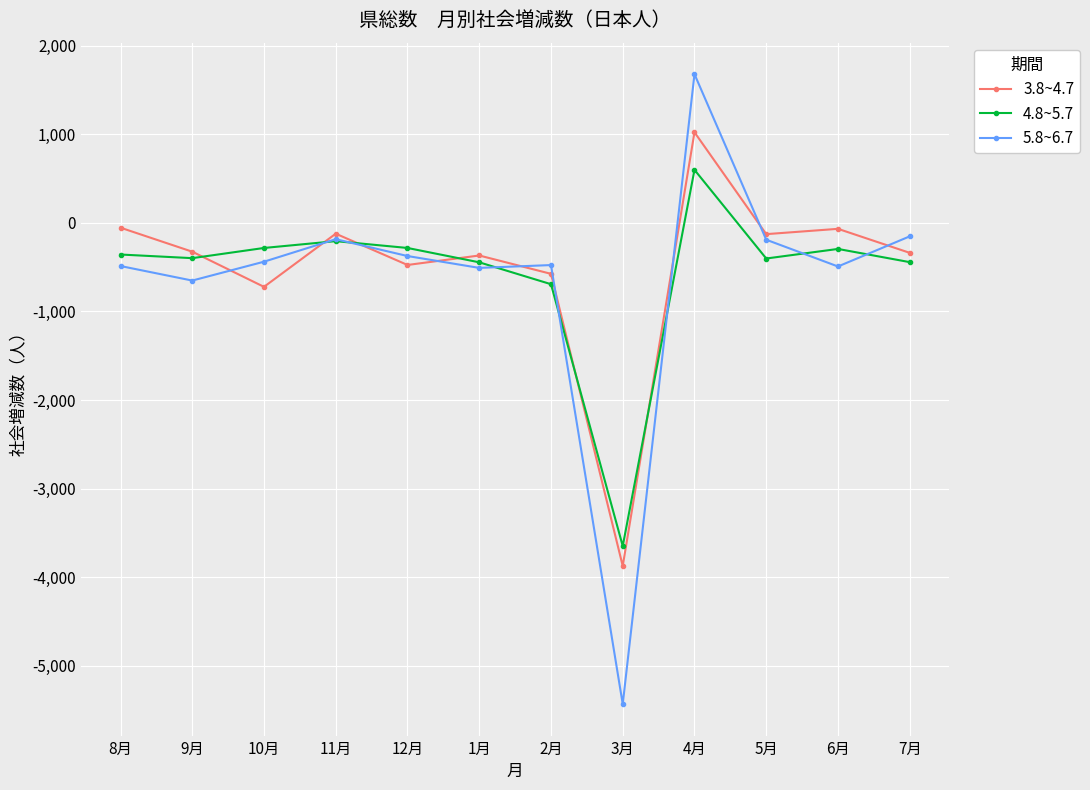

At which category does 3.8~4.7 reach its first local peak?

11月